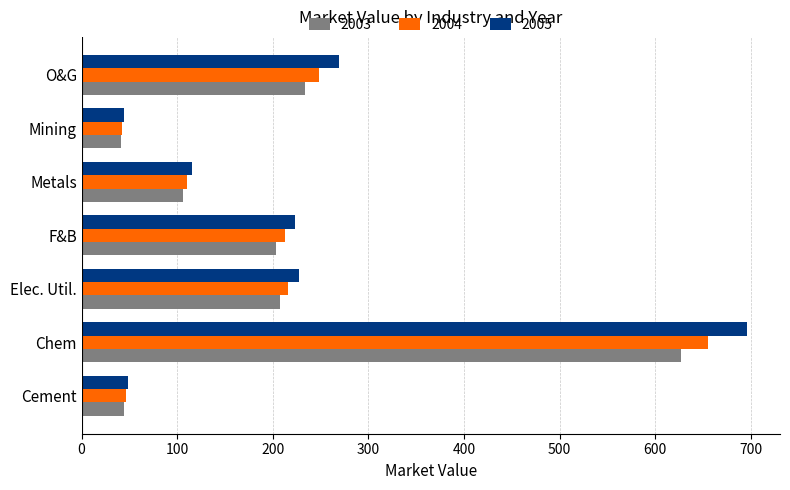

What value does the 2004 series have at Metals?

110.6